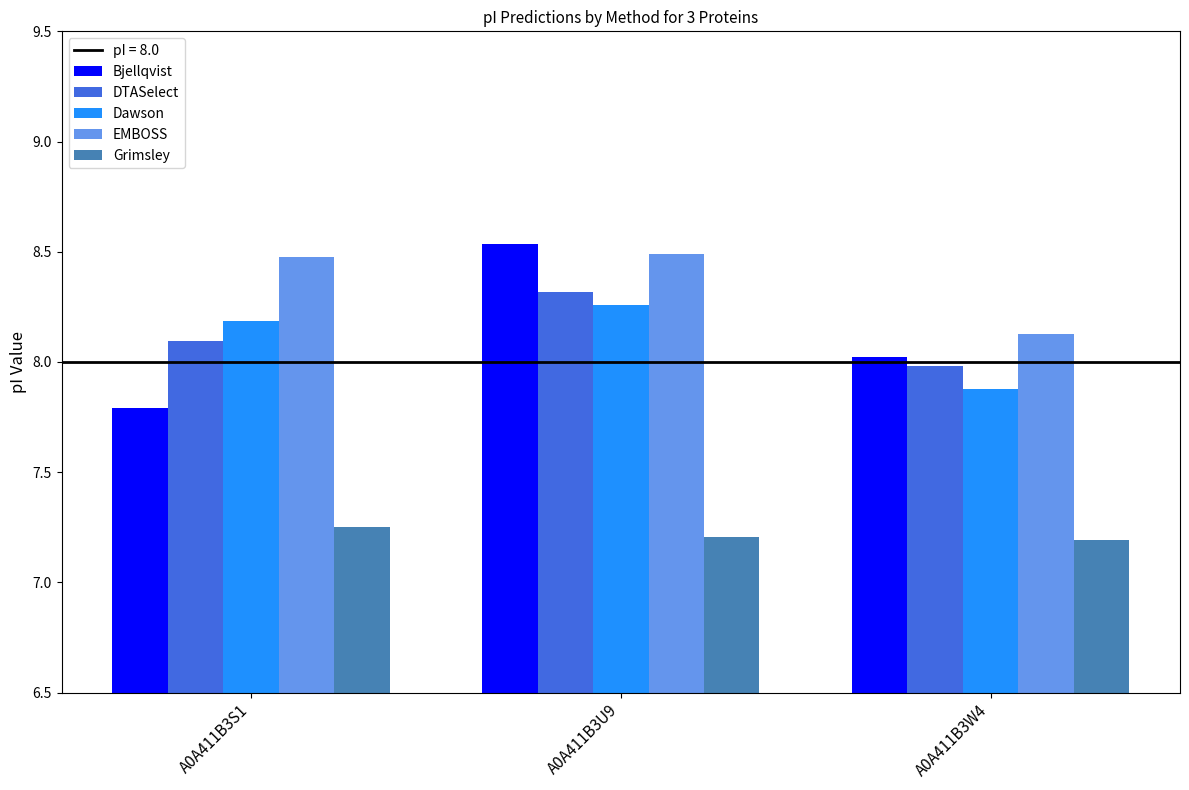

Rank the categories by DTASelect value from lowest to highest.

A0A411B3W4, A0A411B3S1, A0A411B3U9